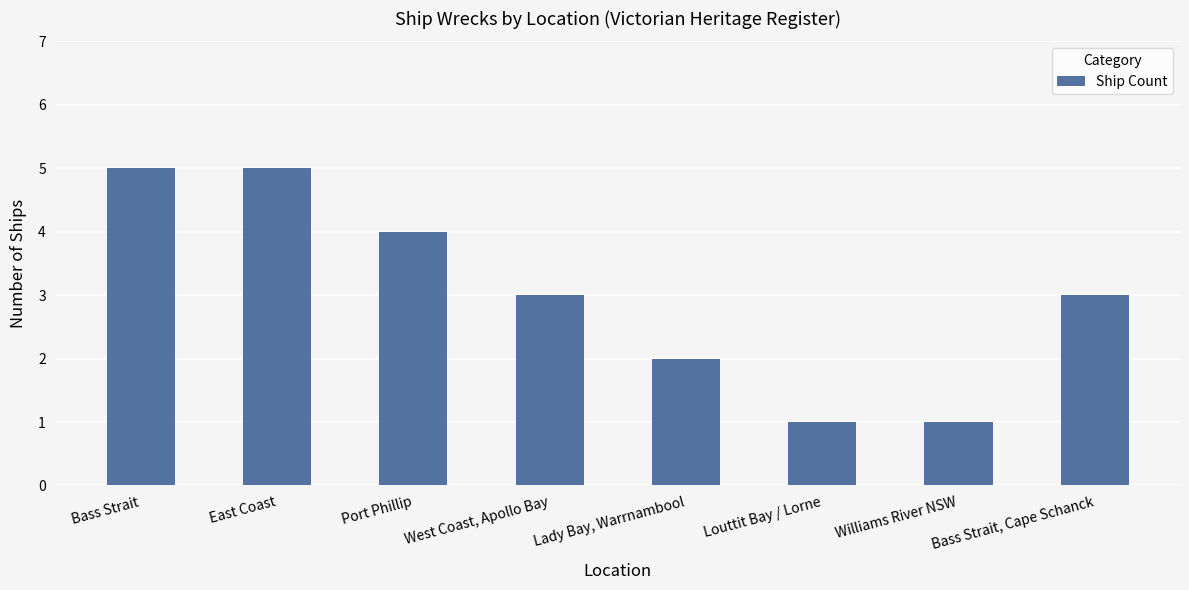

What is the sum of all values?

24